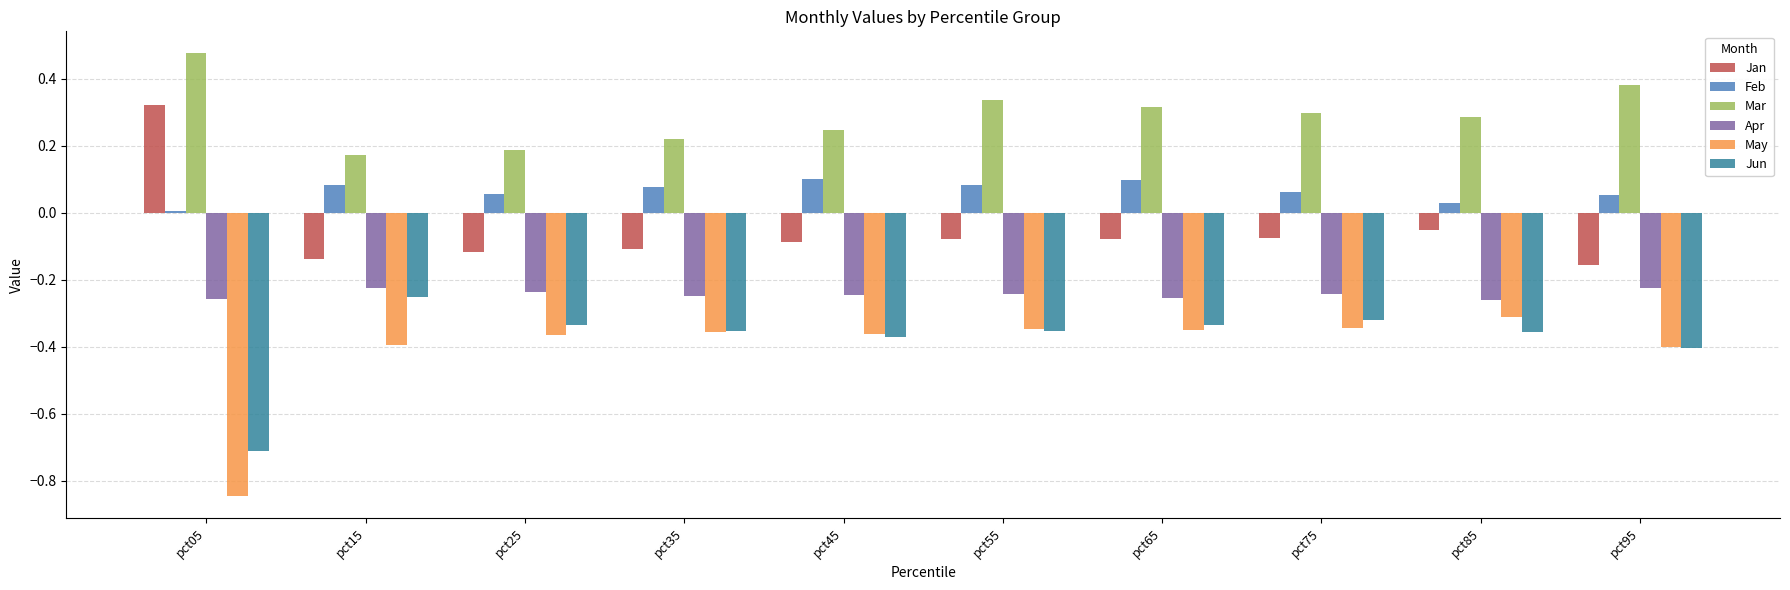

Are the bars horizontal?

No